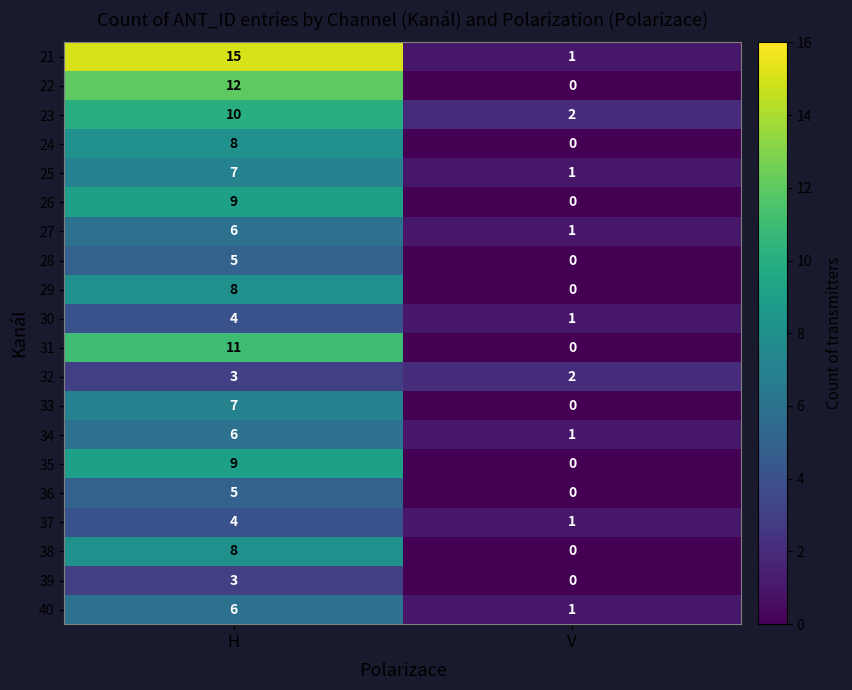

Where is 40 nearest to the value 3?

V